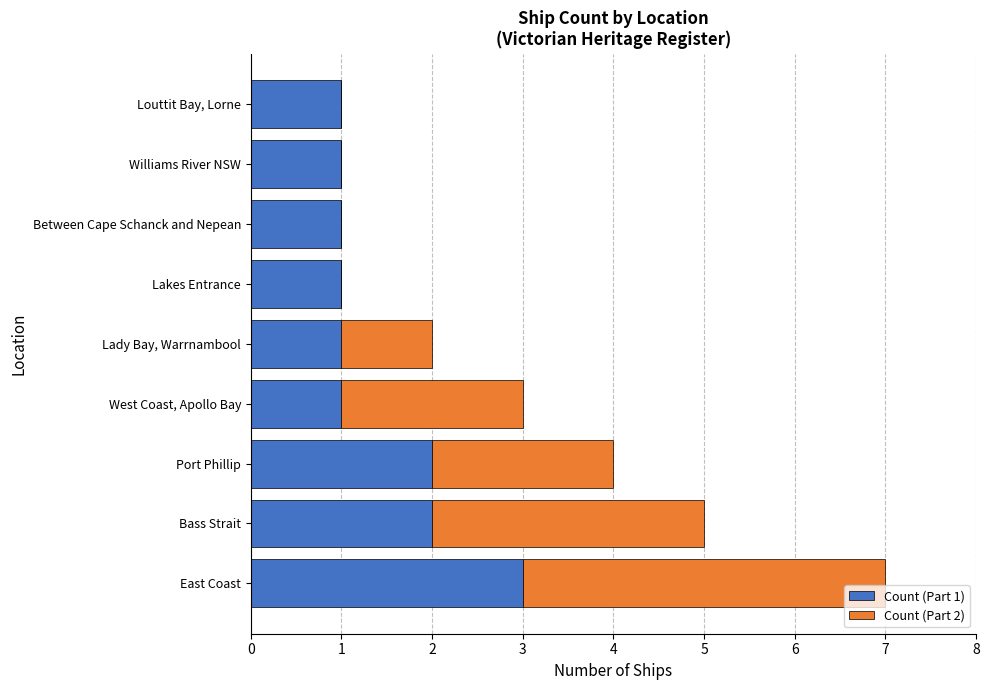

At which category is the sum across all series the highest?

East Coast